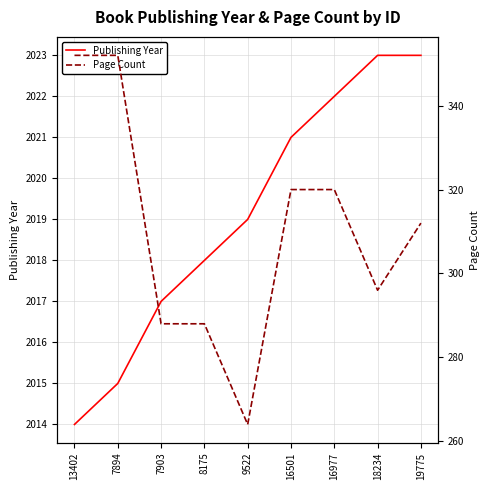

List the series in order of their peak value, highest first.

Publishing Year, Page Count